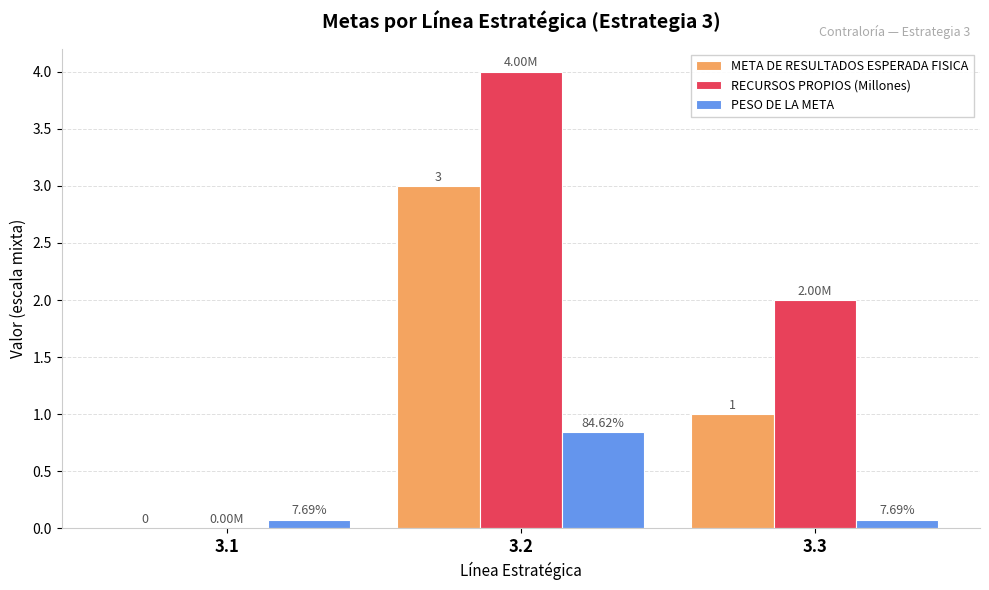

Count the number of data series in this chart.

3